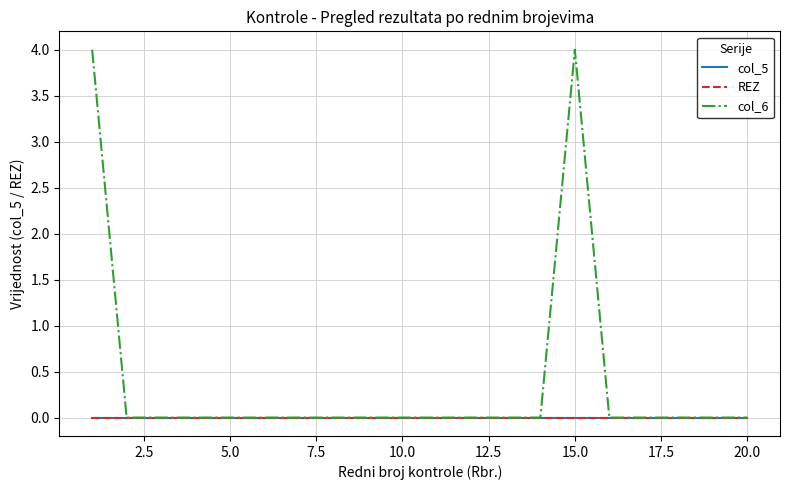

True or false: col_6 and REZ cross at least once.

False